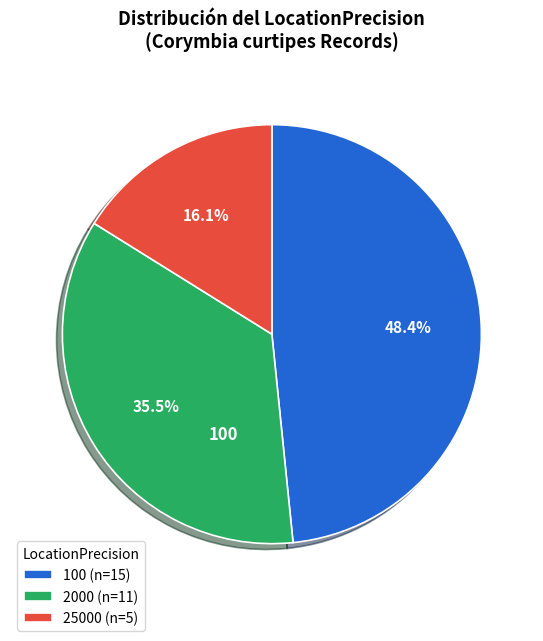

Is there any slice that represents more than half of the pie?

No